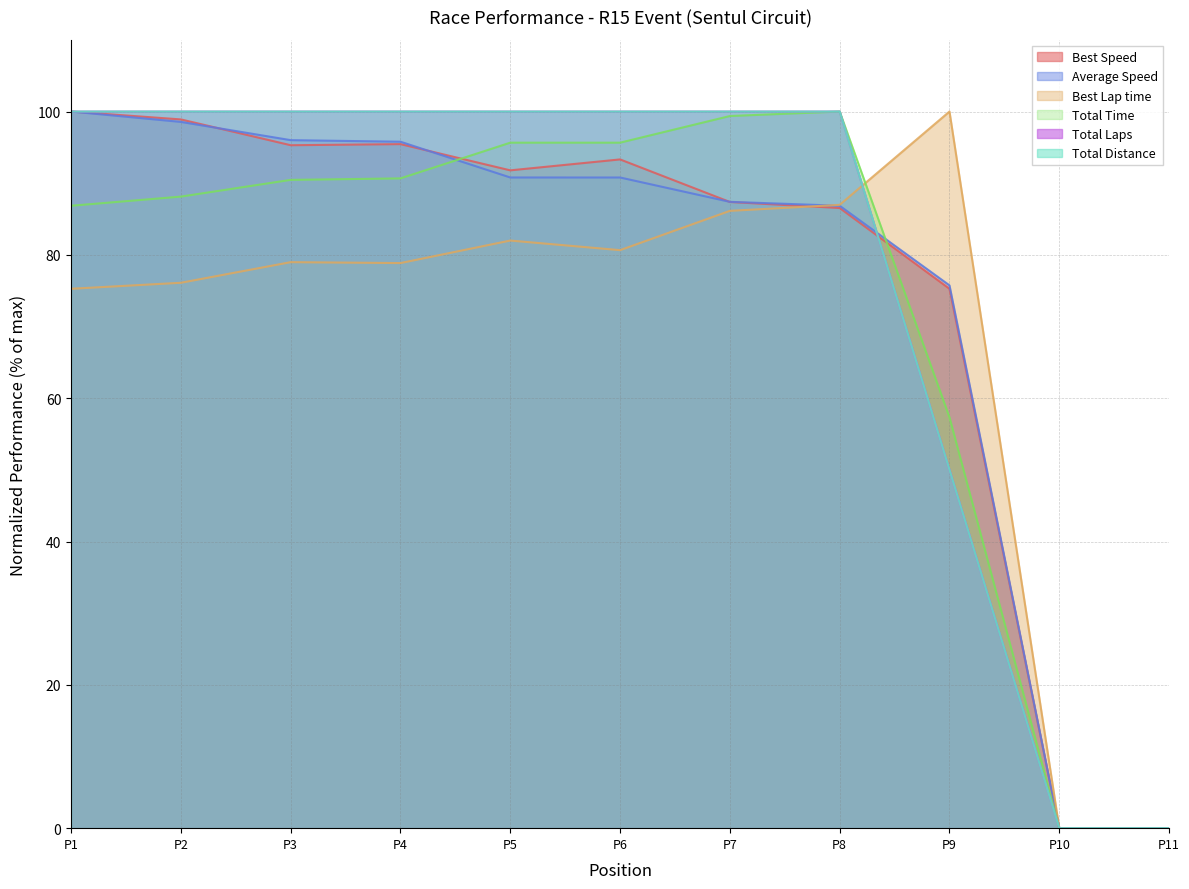

Reading left to right, transcribe all the data shown in this chart.

Total Laps: 100.0	100.0	100.0	100.0	100.0	100.0	100.0	100.0	50.0	0.0	0.0
Total Time: 86.9	88.1	90.5	90.7	95.7	95.7	99.4	100.0	57.3	0.0	0.0
Best Lap time: 75.3	76.1	79.0	78.9	82.0	80.7	86.1	87.0	100.0	0.0	0.0
Best Speed: 100.0	98.9	95.3	95.5	91.8	93.3	87.4	86.5	75.3	0.0	0.0
Average Speed: 100.0	98.5	96.0	95.8	90.8	90.8	87.4	86.9	75.7	0.0	0.0
Total Distance: 100.0	100.0	100.0	100.0	100.0	100.0	100.0	100.0	50.0	0.0	0.0